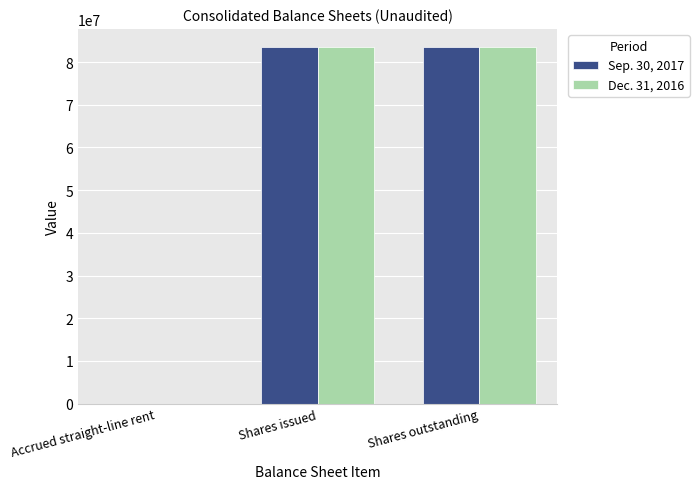

What is the average value of the Sep. 30, 2017 series?

55739697